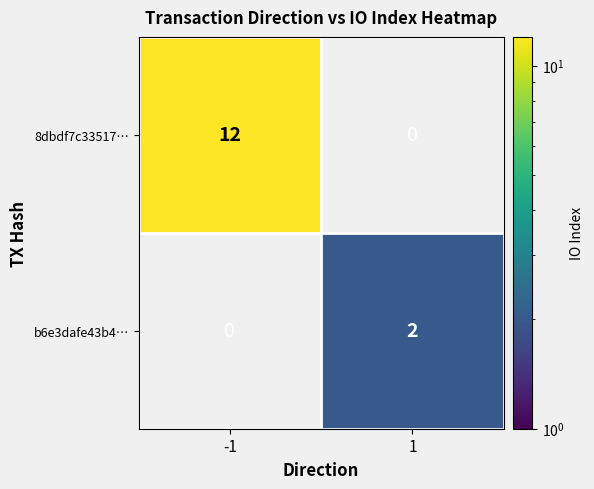

What is the greatest value displayed?

12